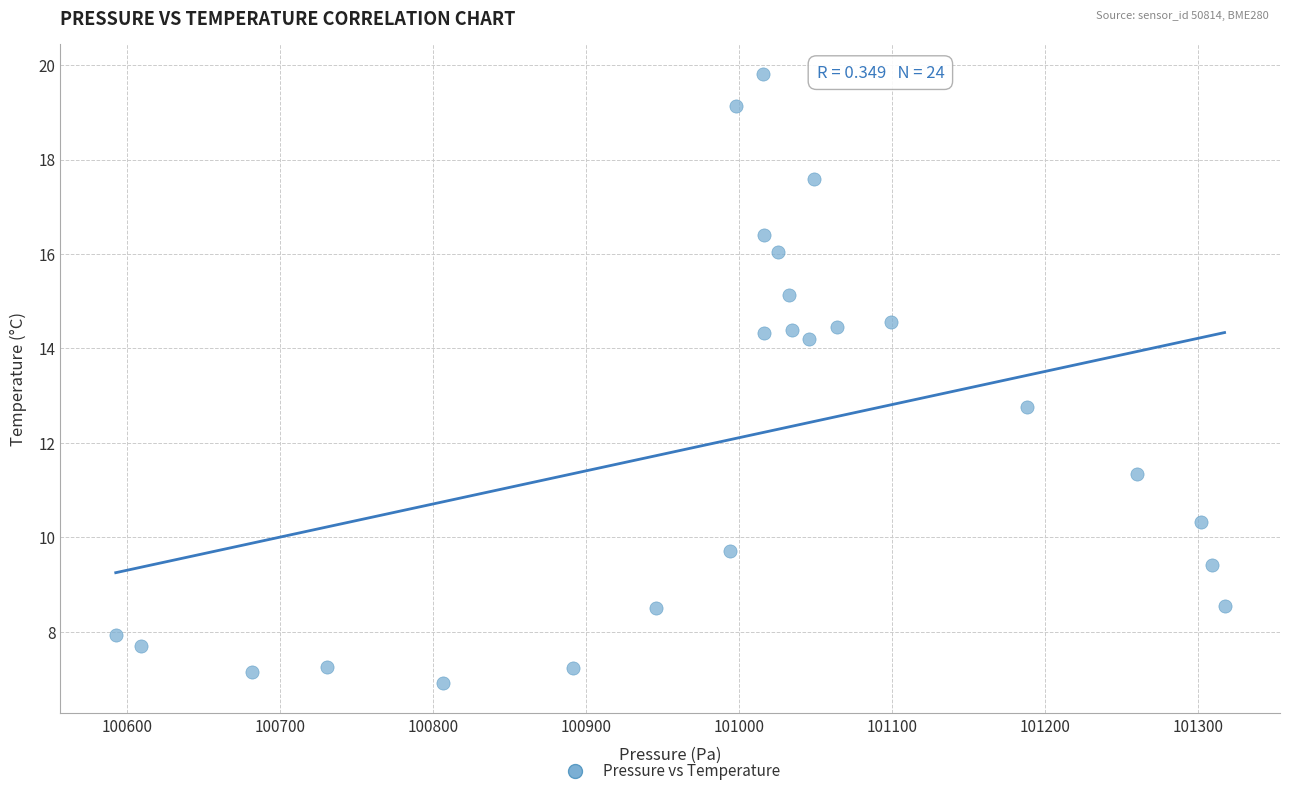

What Y value in the scatter plot is closest to 13?

12.8